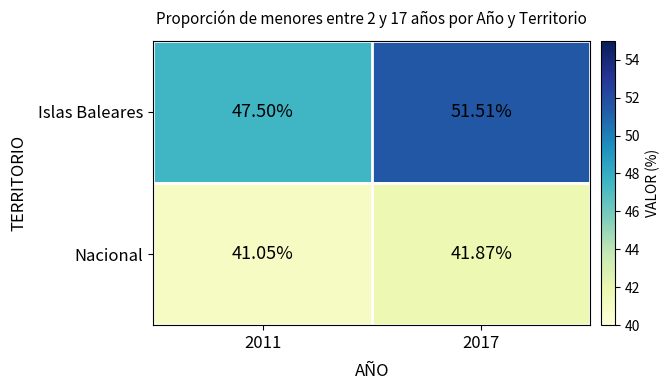

Which series has the widest spread of values?

Islas Baleares